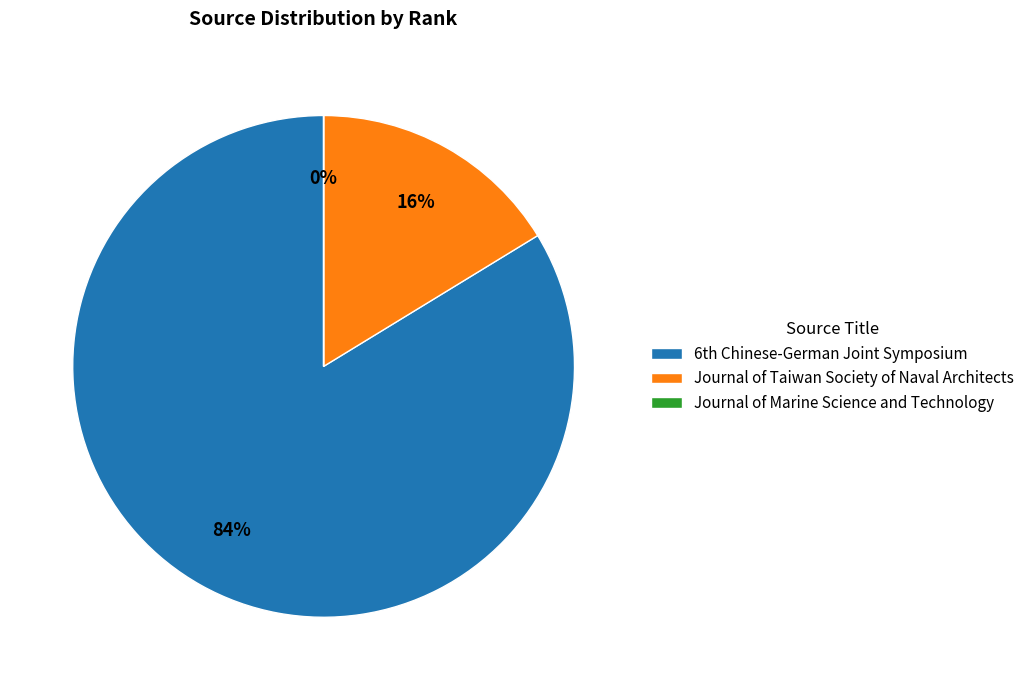

Which slice represents more than half of the pie?

6th Chinese-German Joint Symposium